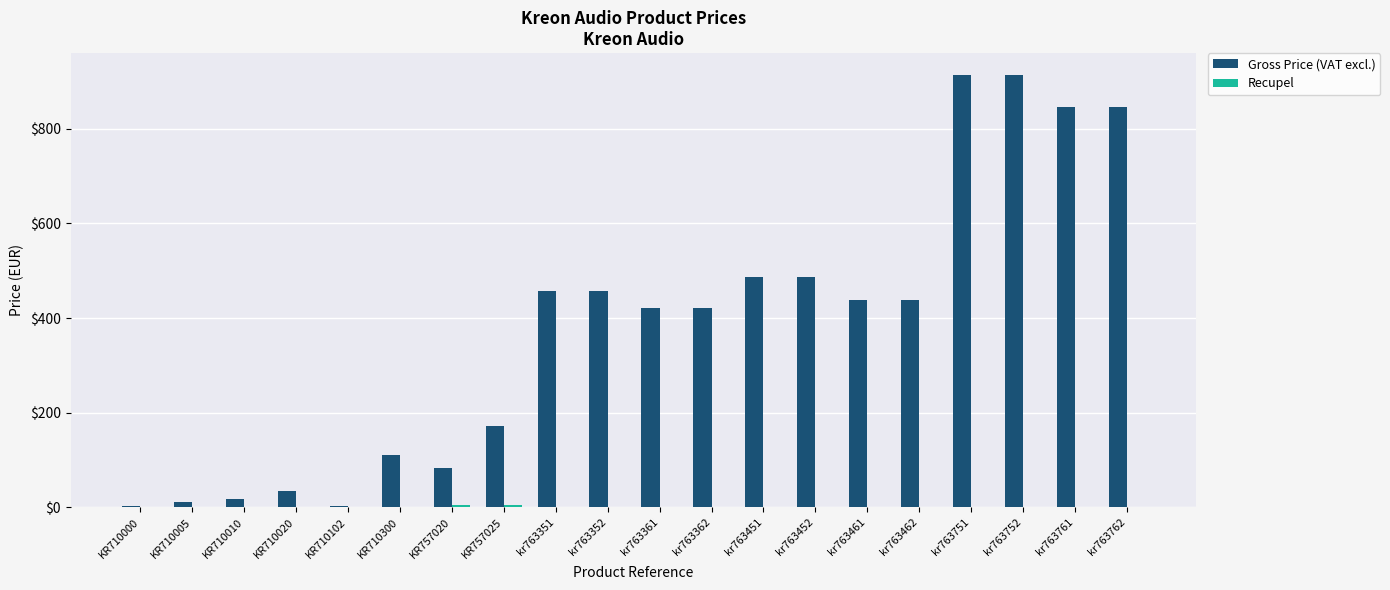

Which series changed the most between KR710102 and kr763451?

Gross Price (VAT excl.)